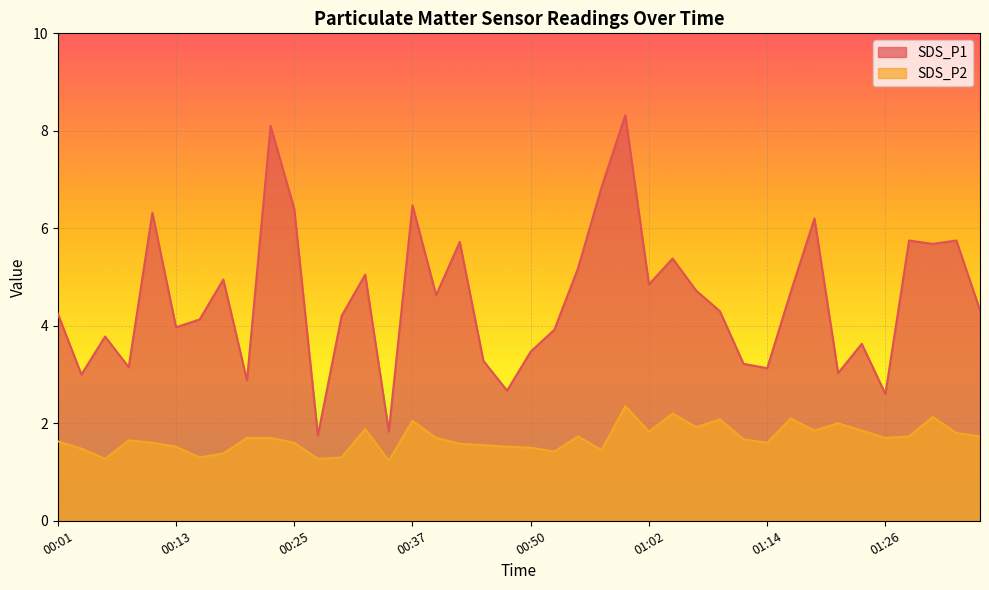

What is the difference between the second highest and second lowest values in the SDS_P2 series?

0.9